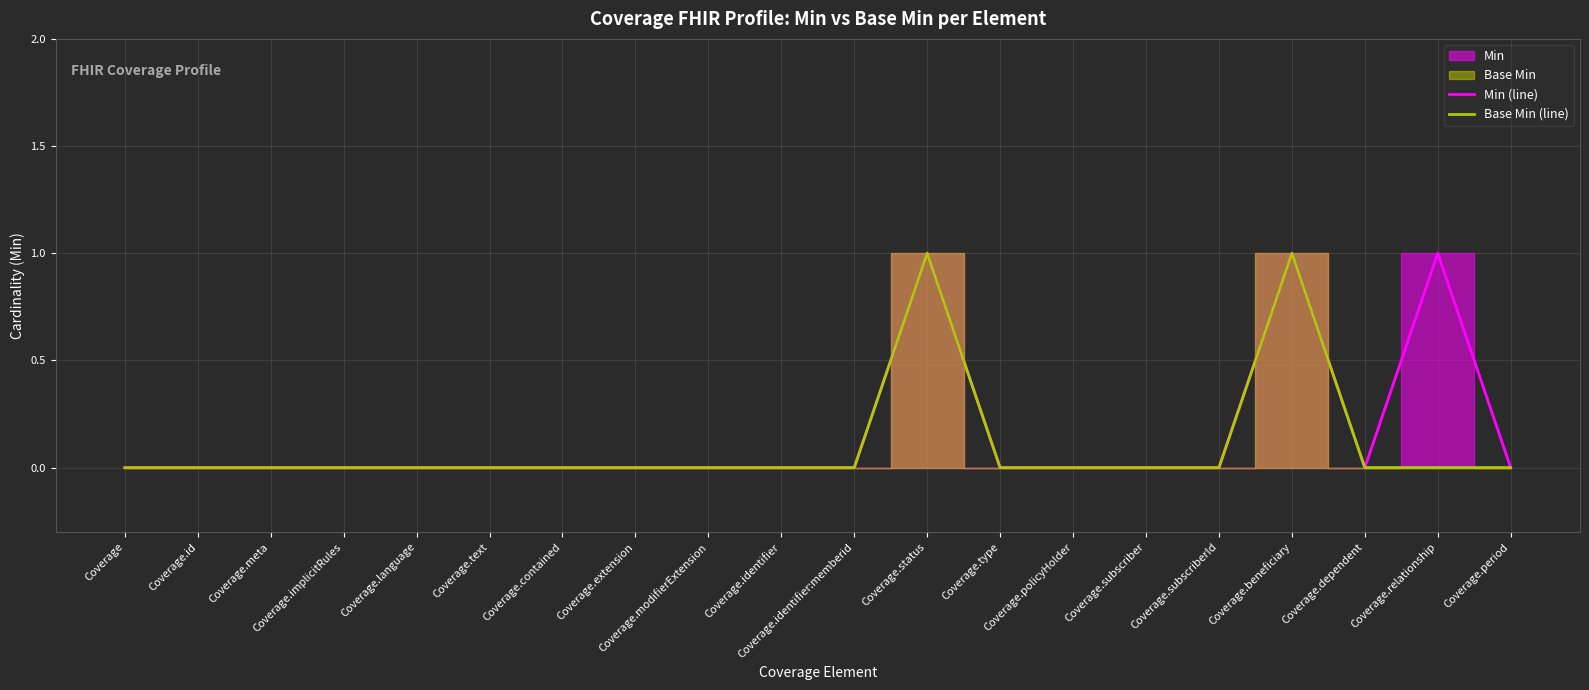

How many interior local valleys does the Min (line) series have?

1